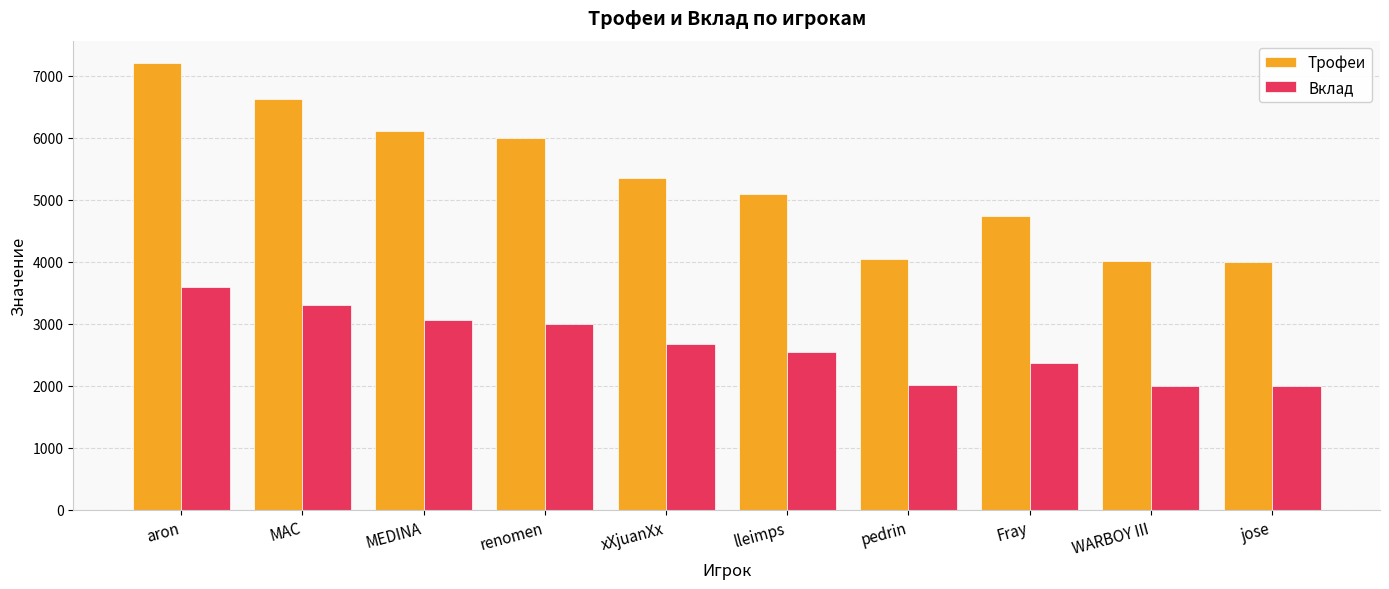

List the series in order of their peak value, highest first.

Трофеи, Вклад